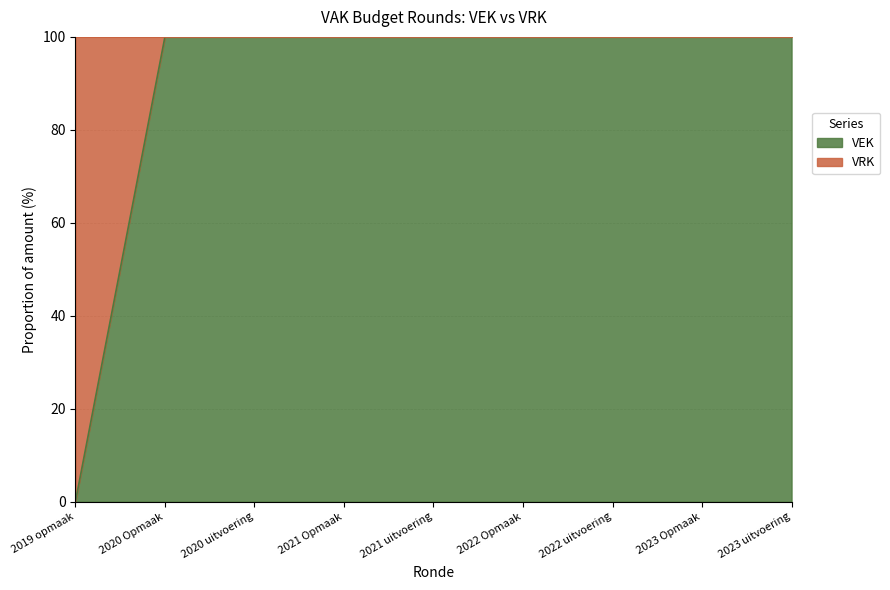

Reading left to right, extract all data points from this chart.

2019 opmaak=0	2020 Opmaak=100	2020 uitvoering=100	2021 Opmaak=100	2021 uitvoering=100	2022 Opmaak=100	2022 uitvoering=100	2023 Opmaak=100	2023 uitvoering=100